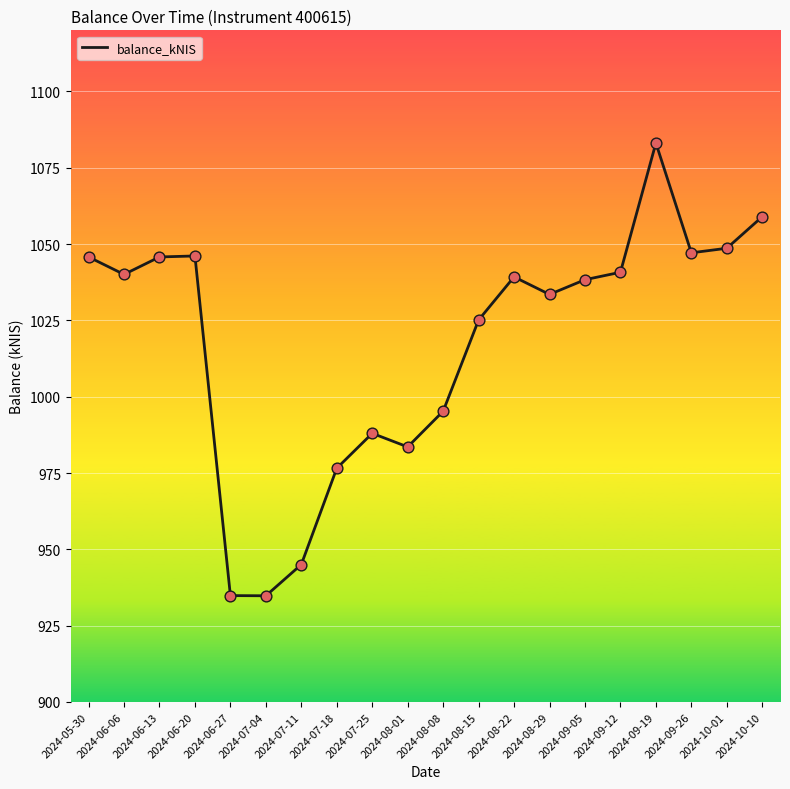

What is the change in value from 2024-07-18 to 2024-07-25?

+11.4